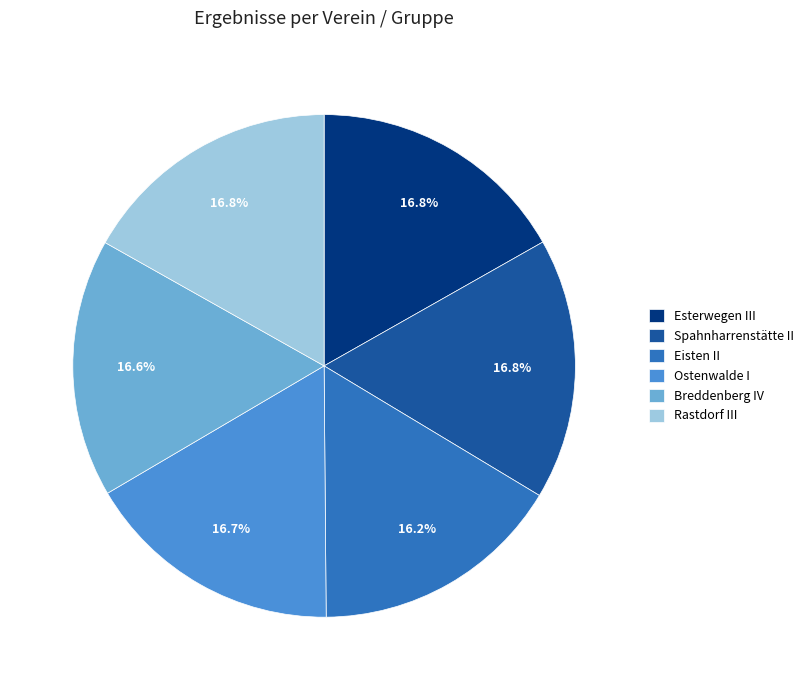

How many segments does this pie chart have?

6